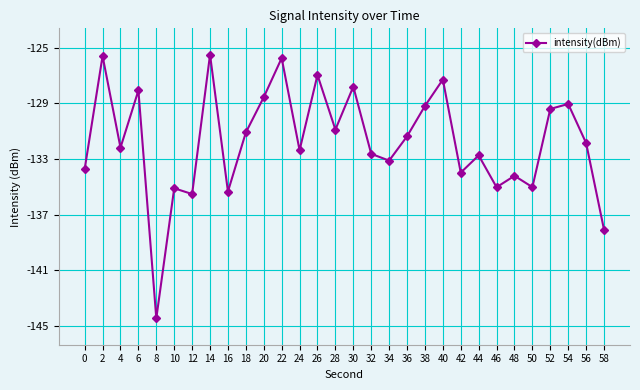

What is the value of the 4th point from the left?

-128.1